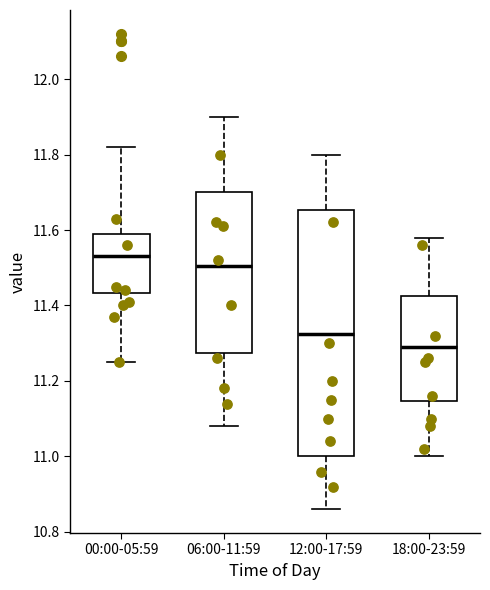

Reading left to right, transcribe this box plot: for each box, give where its median line is, the range the box spans, and where its two whiskers end, as read against the y-axis. The values are not printed on the chart, so give them approximately, as read against the axis.

00:00-05:59: median 11.54, box 11.44 to 11.60, whiskers 11.26 to 11.82
06:00-11:59: median 11.50, box 11.28 to 11.70, whiskers 11.08 to 11.90
12:00-17:59: median 11.32, box 11.00 to 11.66, whiskers 10.86 to 11.80
18:00-23:59: median 11.30, box 11.14 to 11.42, whiskers 11.00 to 11.58